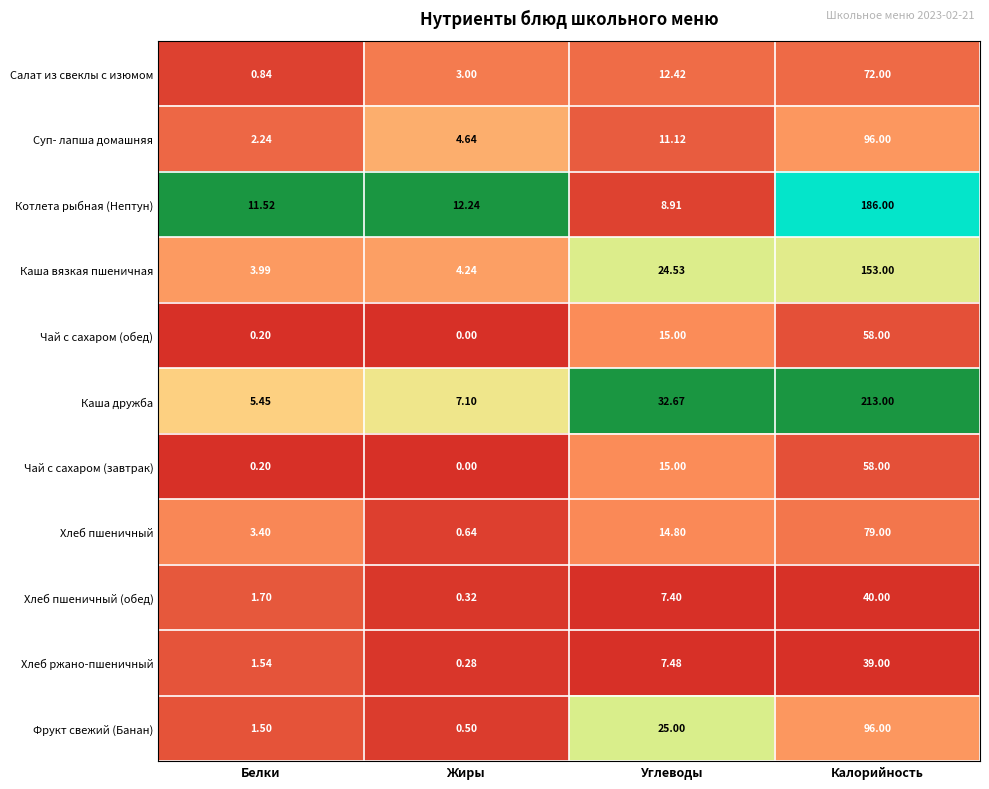

At which category is the sum across all series the highest?

Калорийность